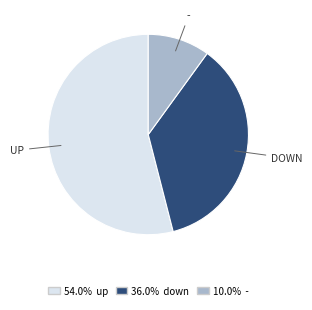

Does any single category account for the majority?

Yes